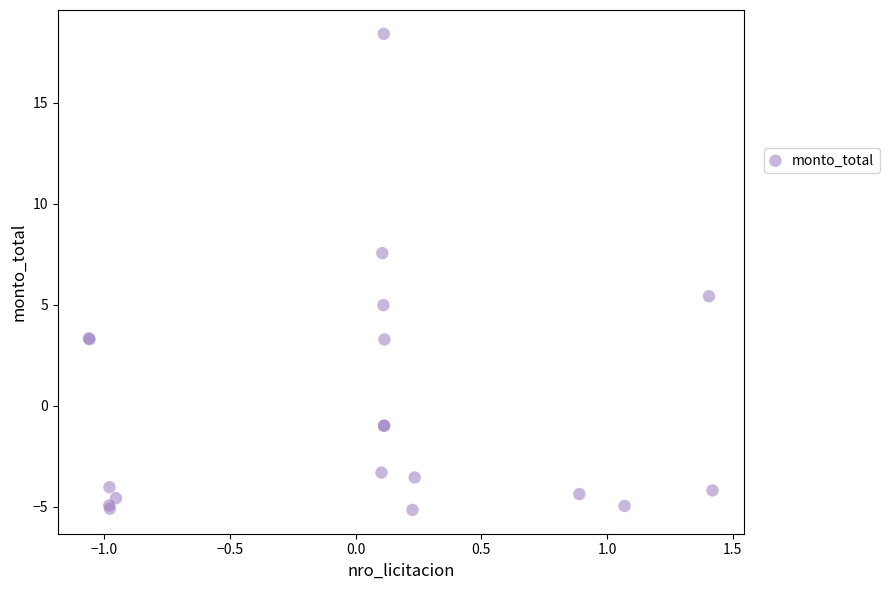

What Y value in the scatter plot is closest to 6?

5.4